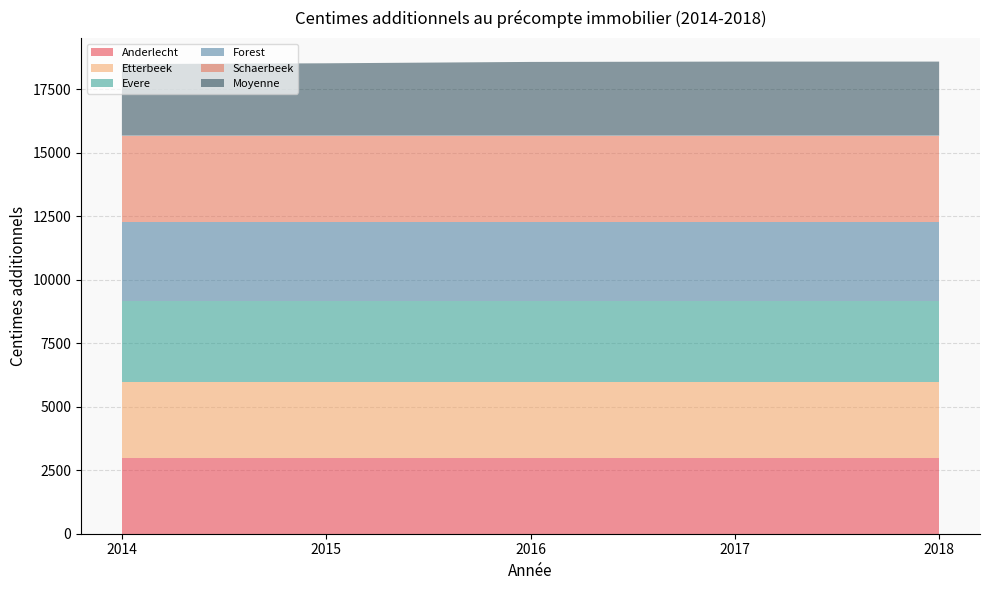

Reading right to left, transcribe all the data shown in this chart.

Anderlecht: 2018=3000.0	2017=3000.0	2016=3000.0	2015=3000.0	2014=3000.0
Etterbeek: 2018=2966.0	2017=2966.0	2016=2966.0	2015=2966.0	2014=2966.0
Evere: 2018=3200.0	2017=3200.0	2016=3200.0	2015=3200.0	2014=3200.0
Forest: 2018=3120.0	2017=3120.0	2016=3120.0	2015=3120.0	2014=3120.0
Schaerbeek: 2018=3390.0	2017=3390.0	2016=3390.0	2015=3390.0	2014=3390.0
Moyenne: 2018=2917.2	2017=2917.2	2016=2904.0	2015=2850.2	2014=2818.6